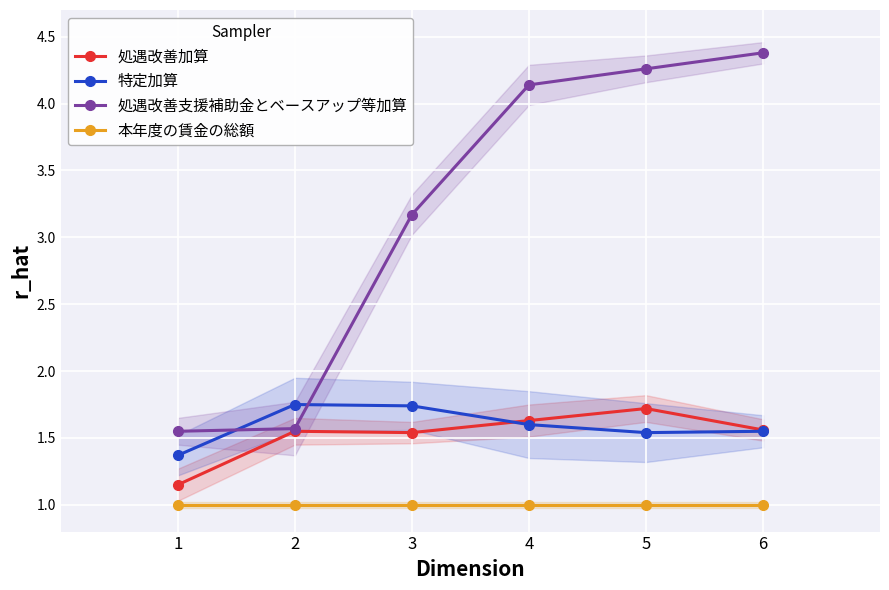

At how many categories does at least one series exceed 3?

4